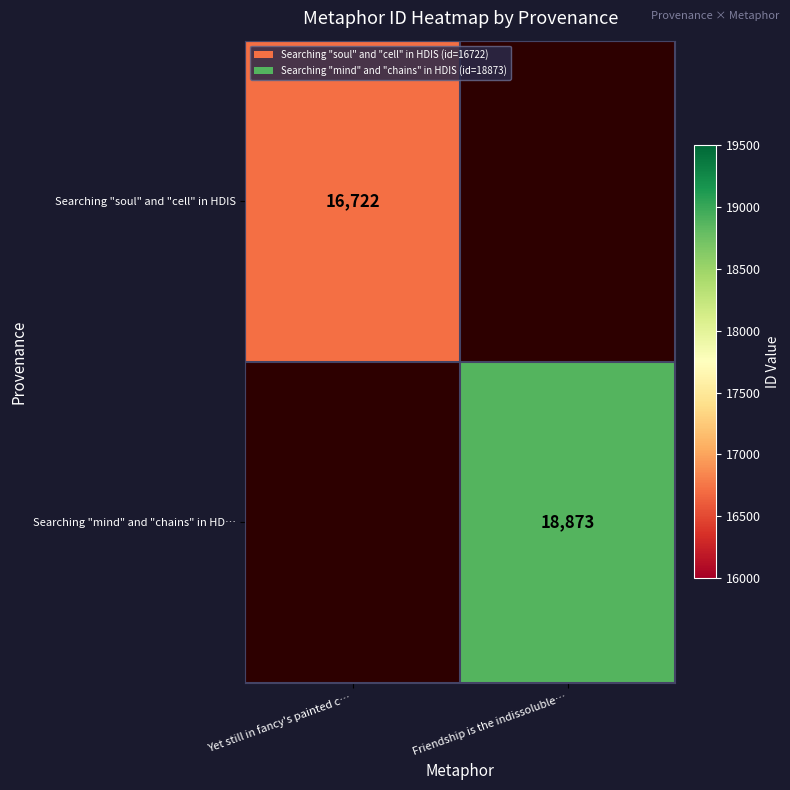

The Searching "mind" and "chains" in HD… series shows 8755 at Friendship is the indissoluble…. True or false?

False